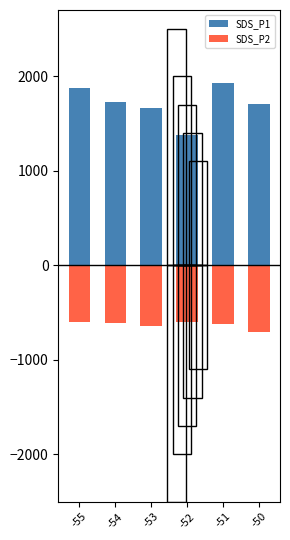

Reading left to right, list all the values displayed in this chart.

SDS_P1: 1876.2	1732.0	1660.0	1373.2	1928.4	1704.0
SDS_P2: -600.0	-608.8	-638.4	-596.8	-621.0	-702.0